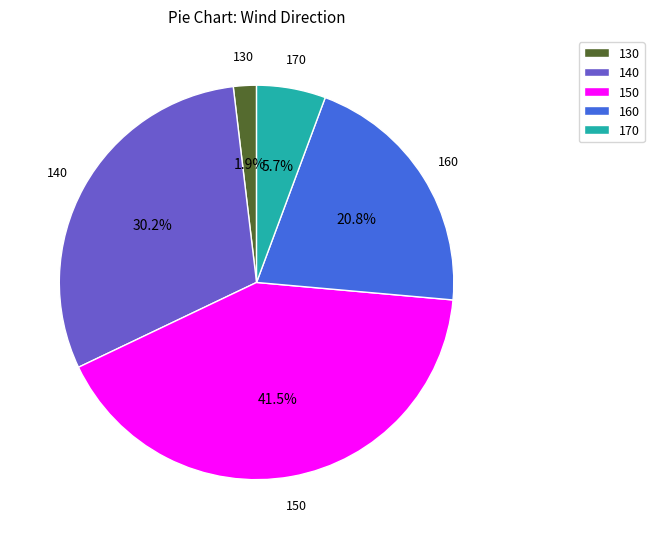

Is there a majority slice in this chart?

No